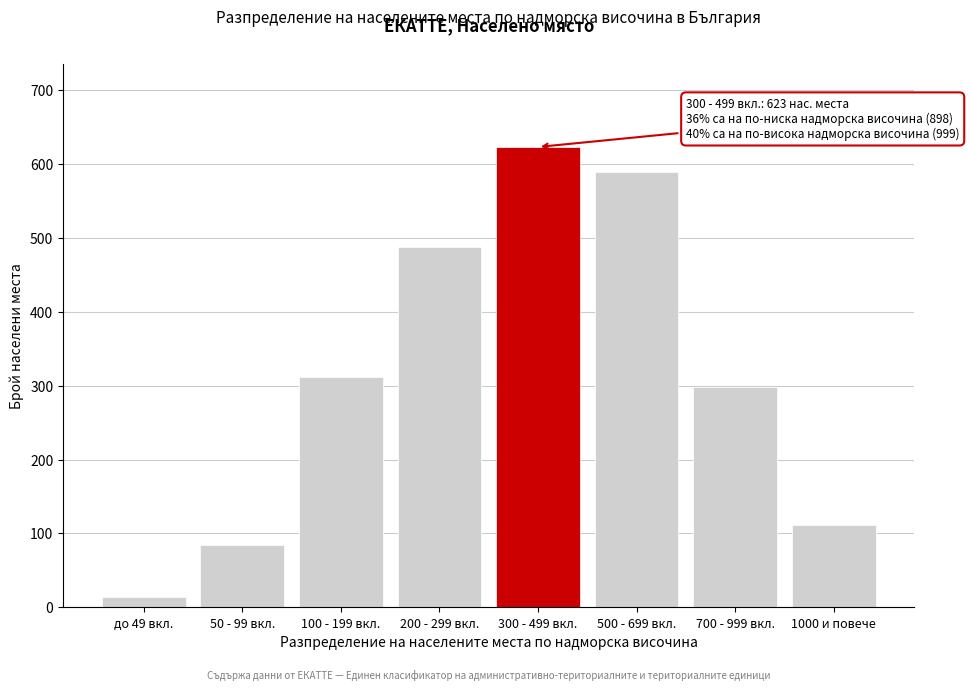

Reading right to left, transcribe all the data shown in this chart.

1000 и повече=112	700 - 999 вкл.=298	500 - 699 вкл.=589	300 - 499 вкл.=623	200 - 299 вкл.=487	100 - 199 вкл.=312	50 - 99 вкл.=85	до 49 вкл.=14